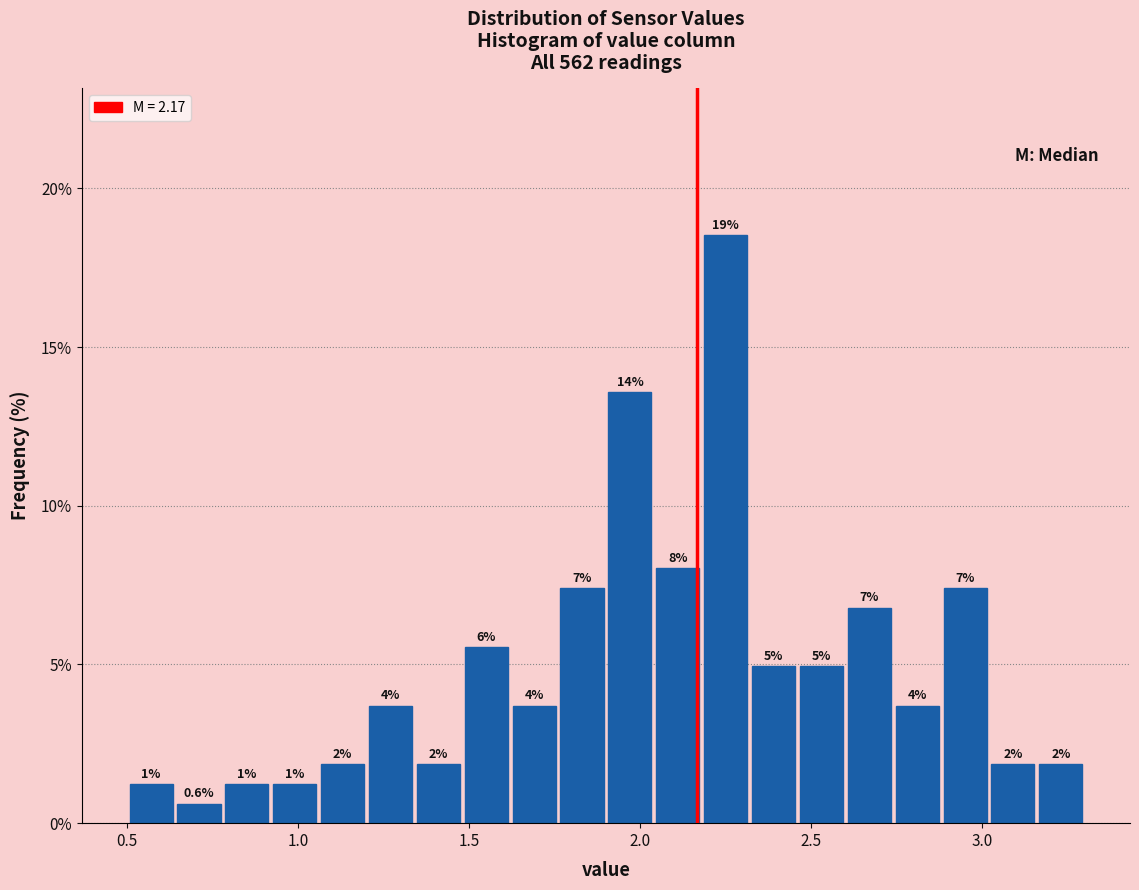

Read against the x-axis, roughly where is the centre of the tallest bar?

2.25